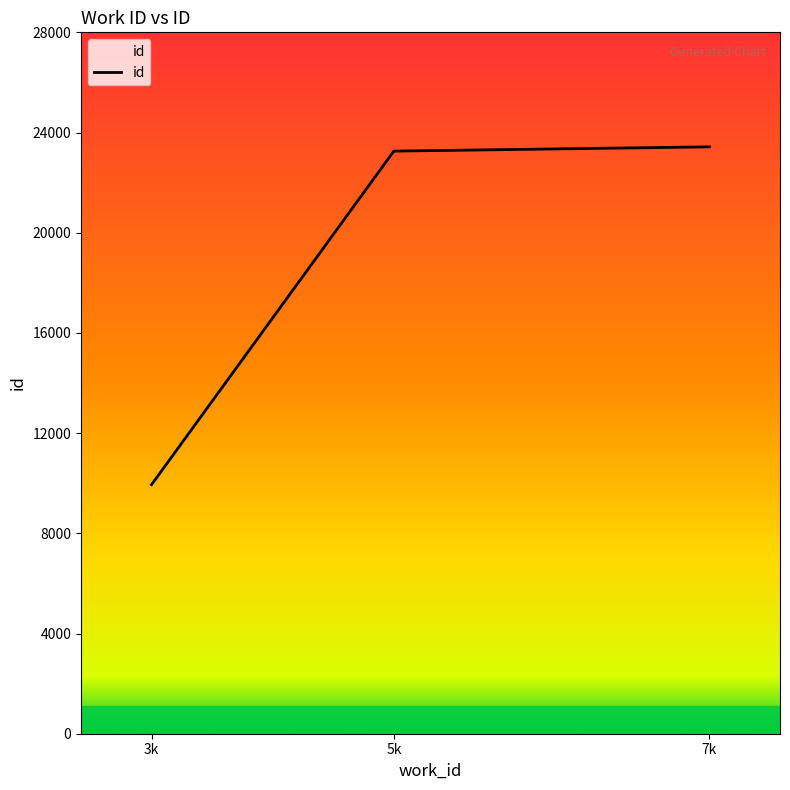

The value at 3k is 15658. True or false?

False